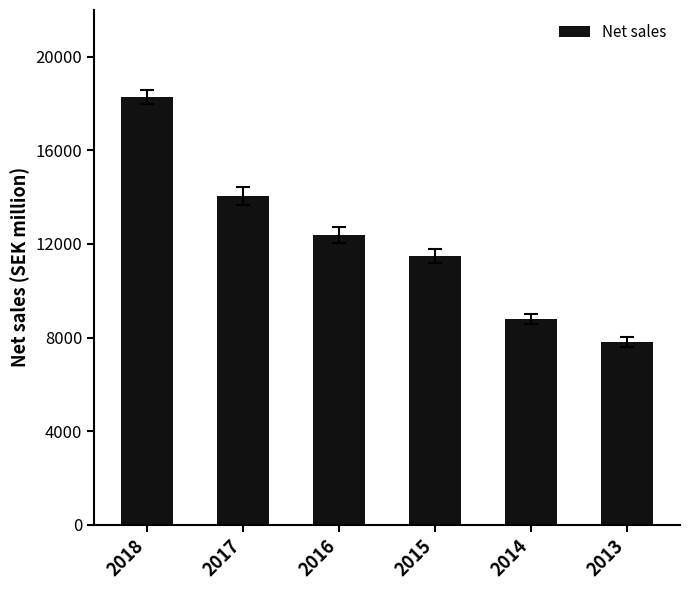

List the labels in order of value, smallest first.

2013, 2014, 2015, 2016, 2017, 2018